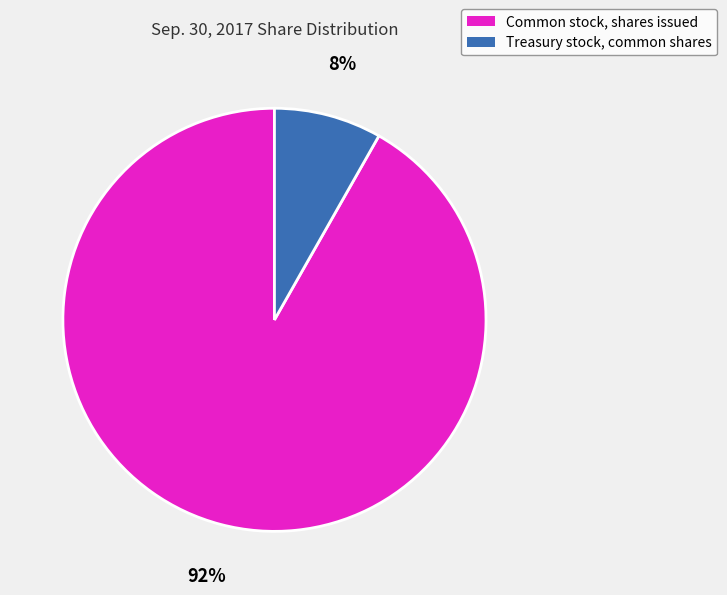

Which has a higher value, Treasury stock, common shares or Common stock, shares issued?

Common stock, shares issued